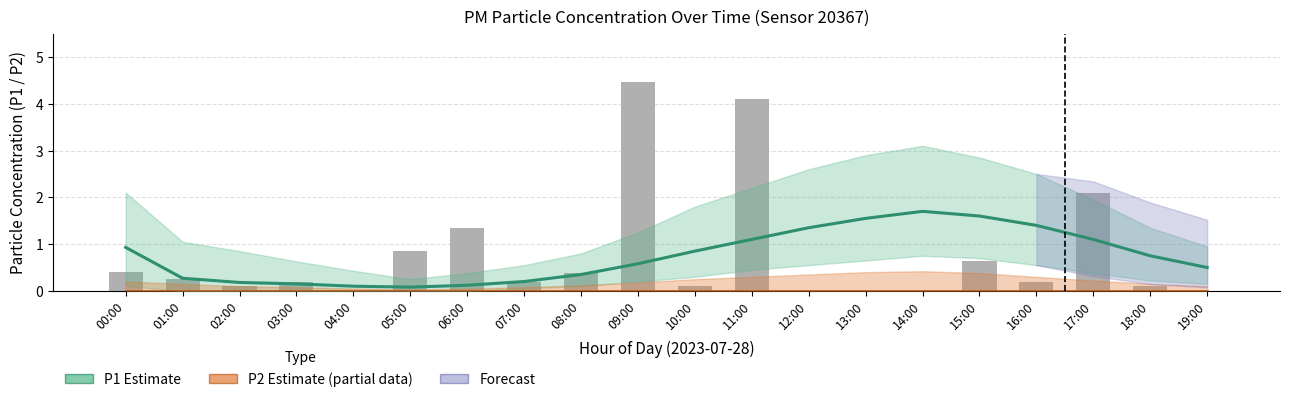

Read the P1 Estimate value at 17:00.

1.1